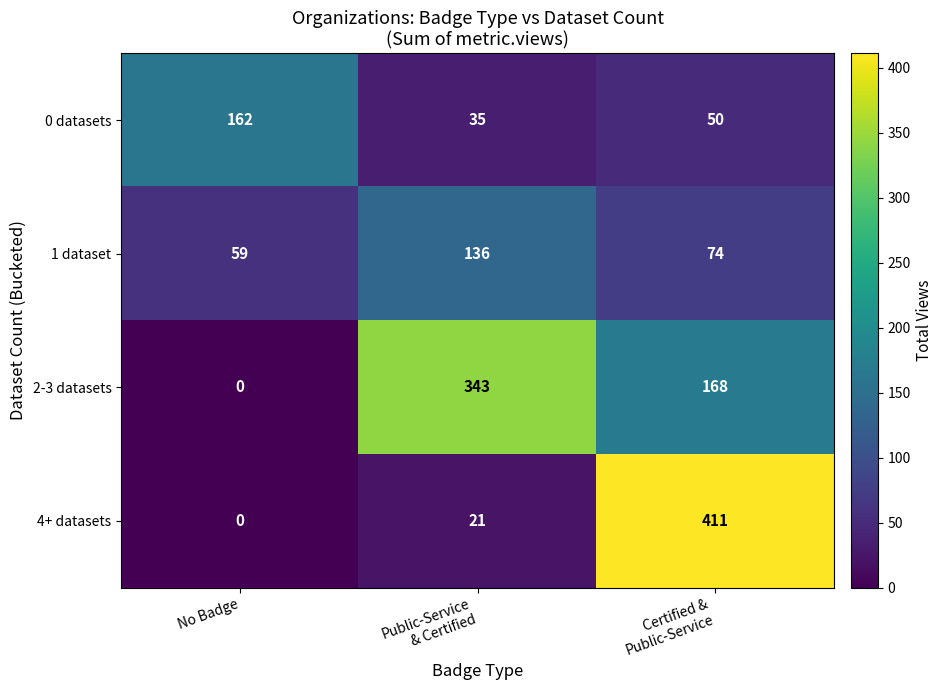

The value of 4+ datasets at No Badge is 0. True or false?

True